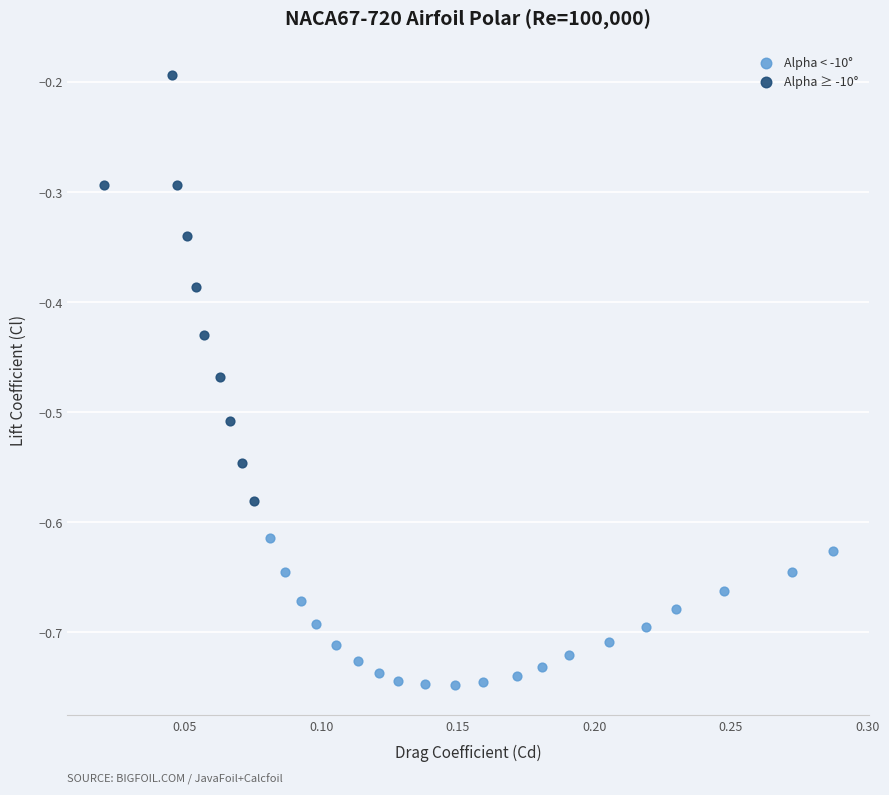

Which series has the largest Y range (max minus min)?

Alpha ≥ -10°